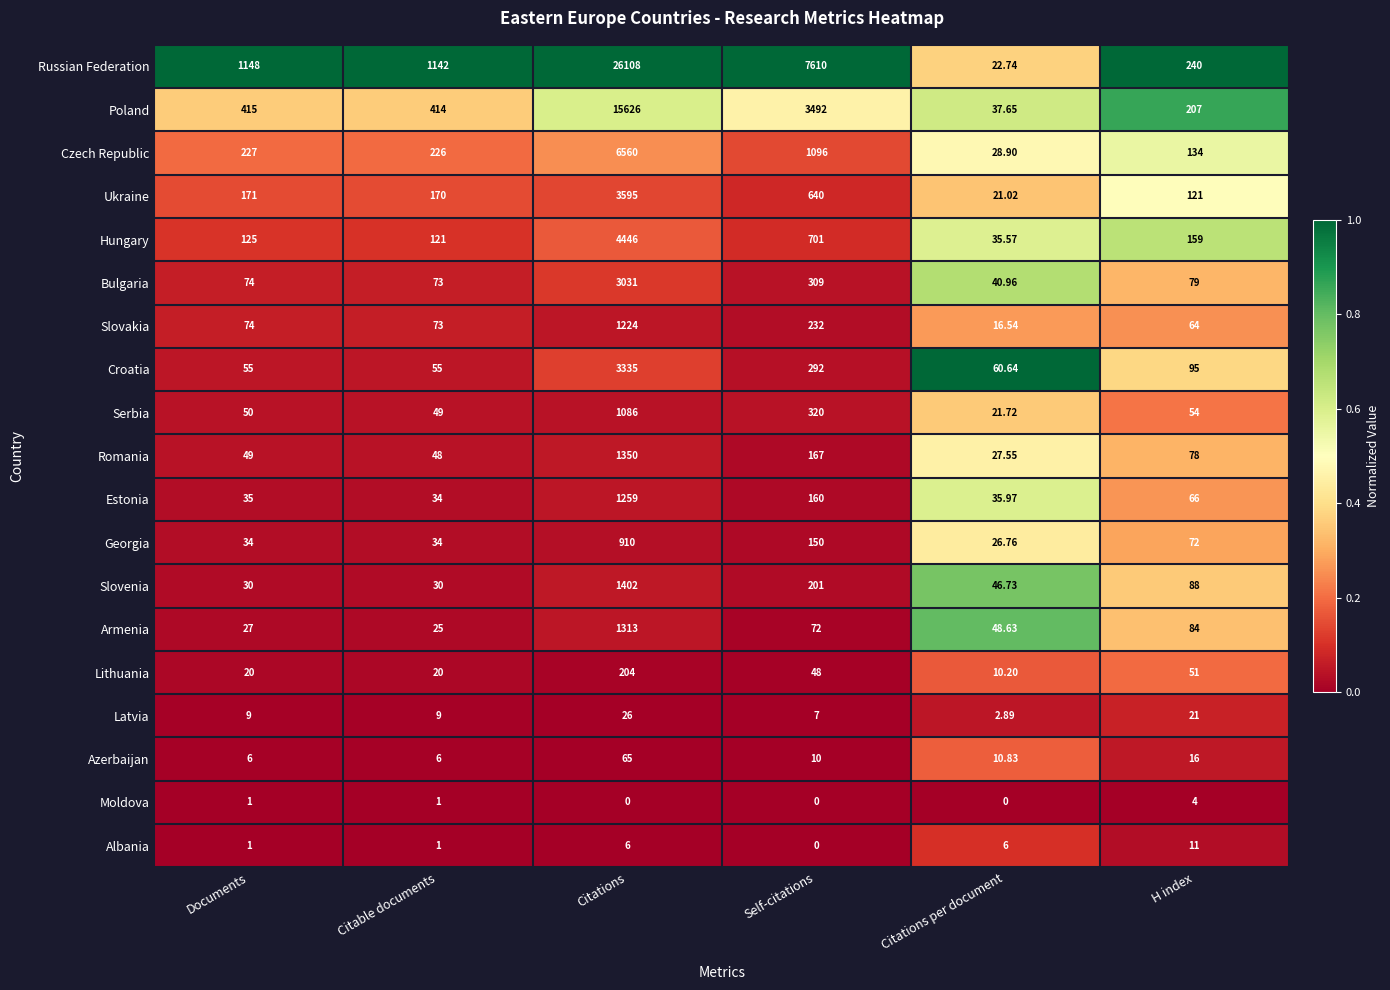

Which category has the highest value across all series?

Citations